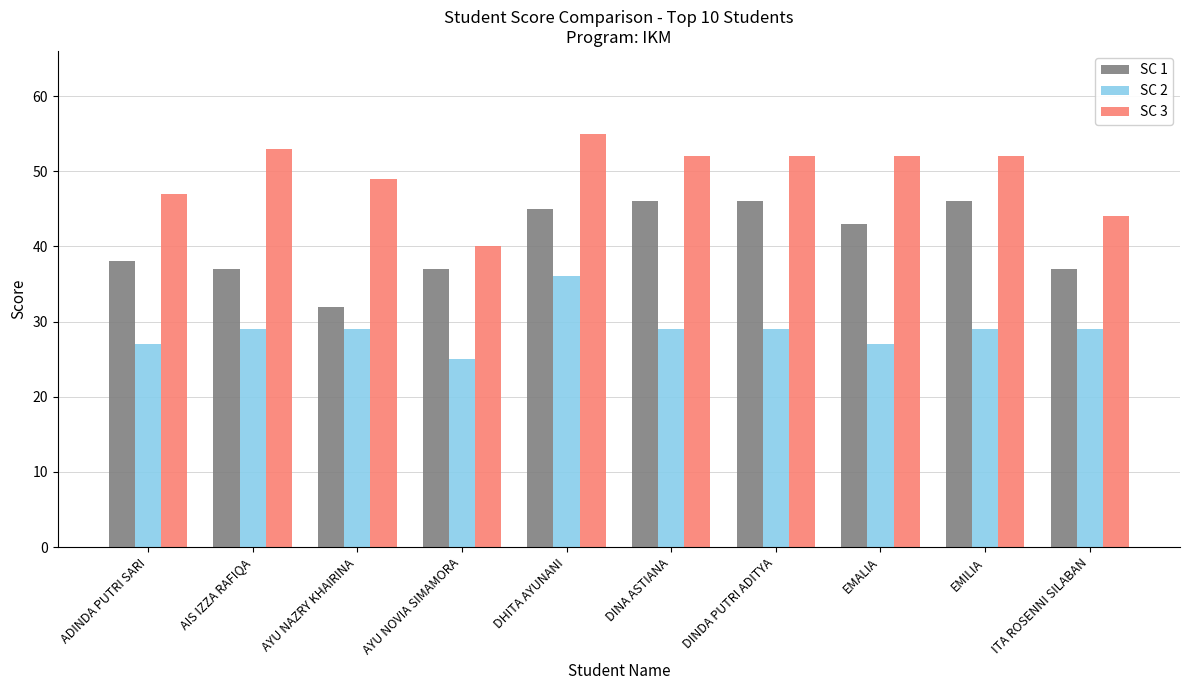

What is the spread (max minus min) of values at AYU NOVIA SIMAMORA?

15